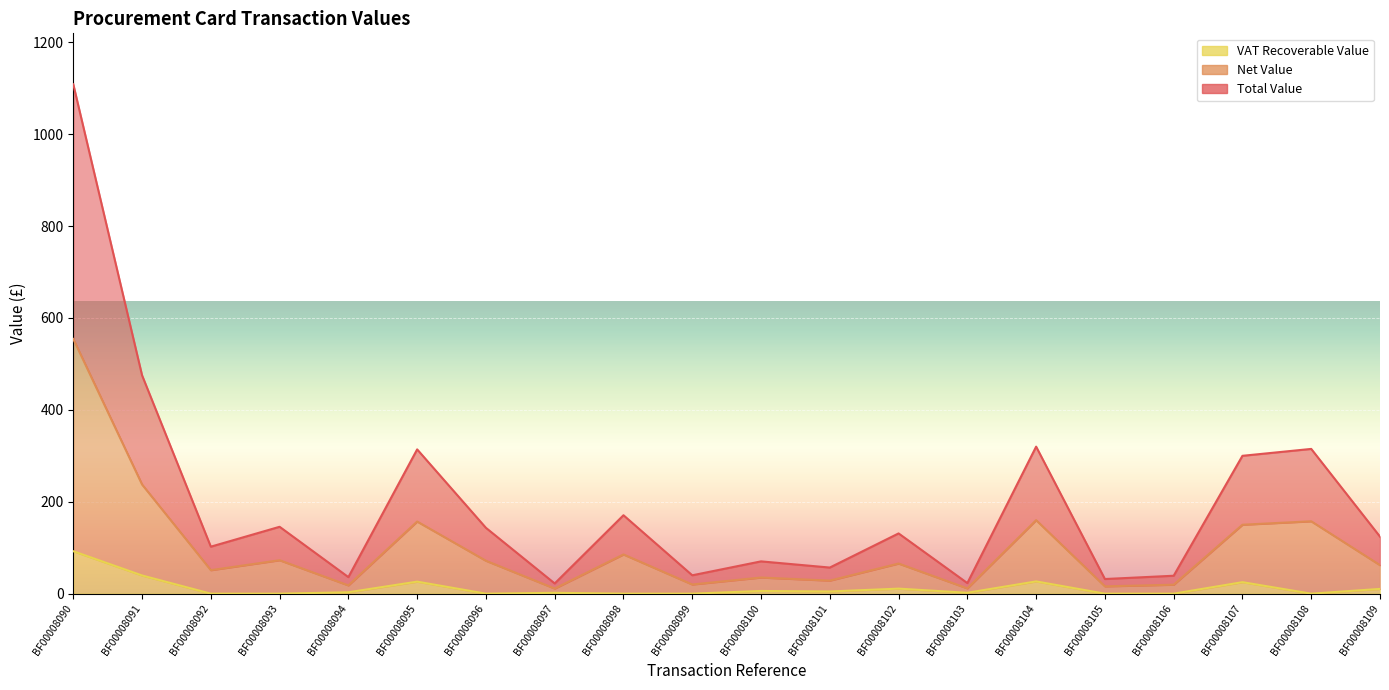

Between BF00008090 and BF00008099, which is larger?

BF00008090